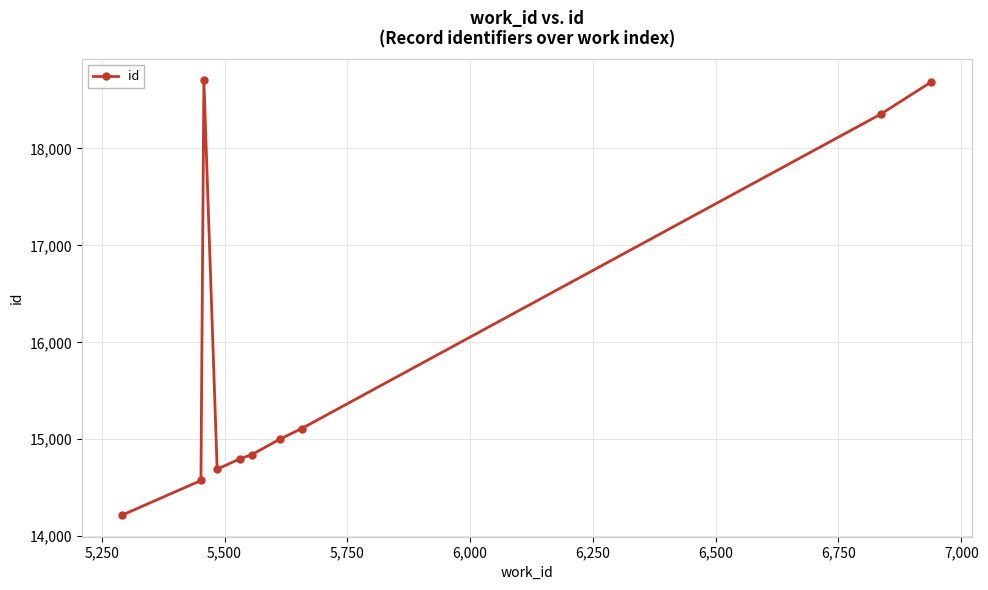

What is the smallest value displayed?

14218